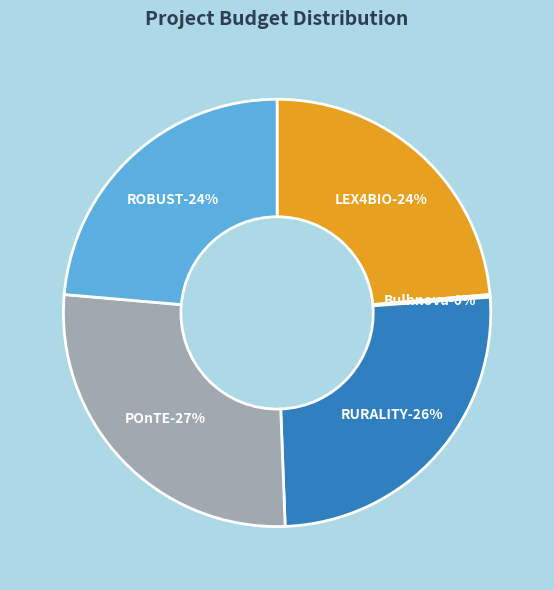

Is it true that ROBUST is 24% of the pie?

True